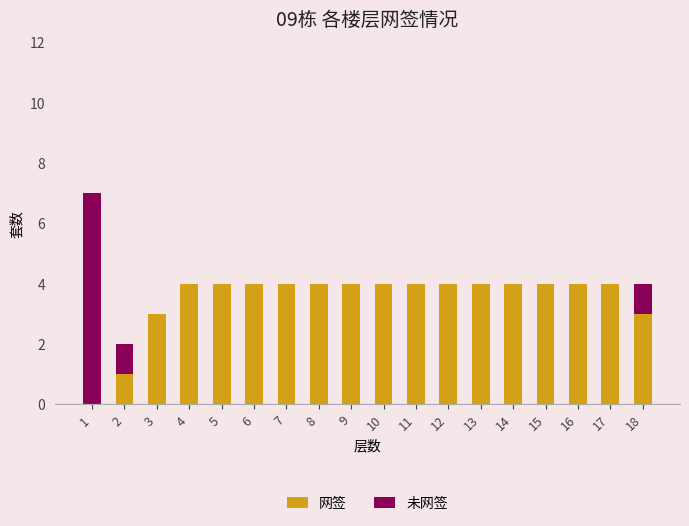

What is the sum of all 网签 values?

63